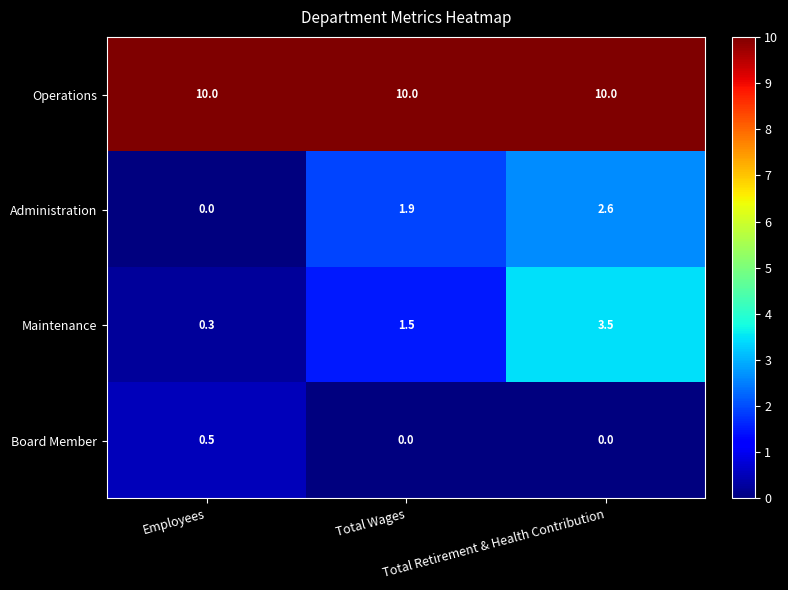

What is the average value of the Operations series?

10.0